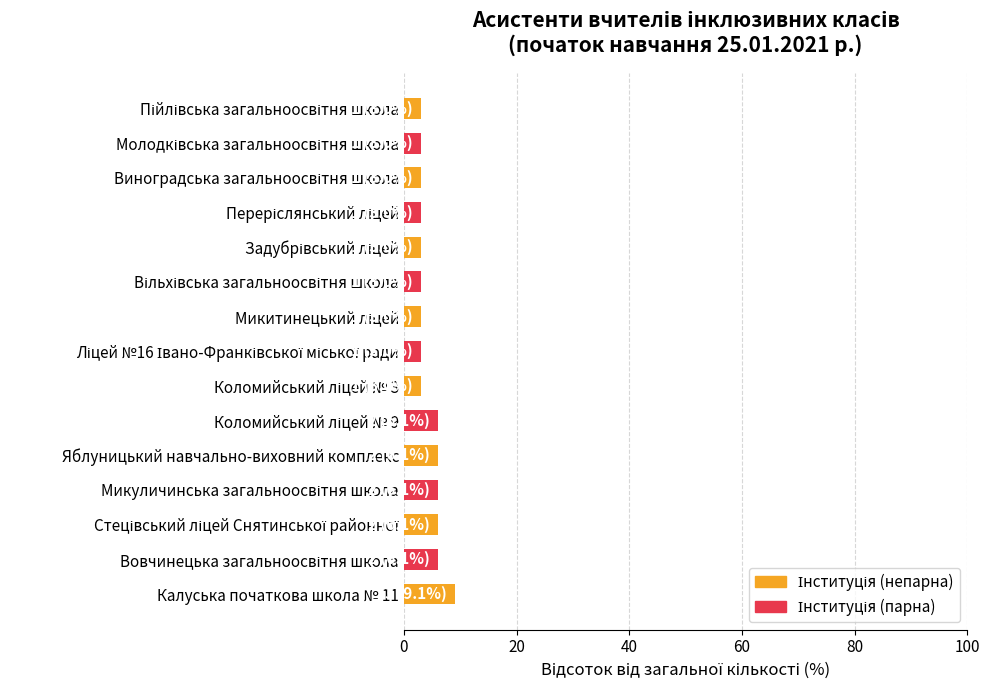

Read the value at Яблуницький навчально-виховний комплекс.

6.1